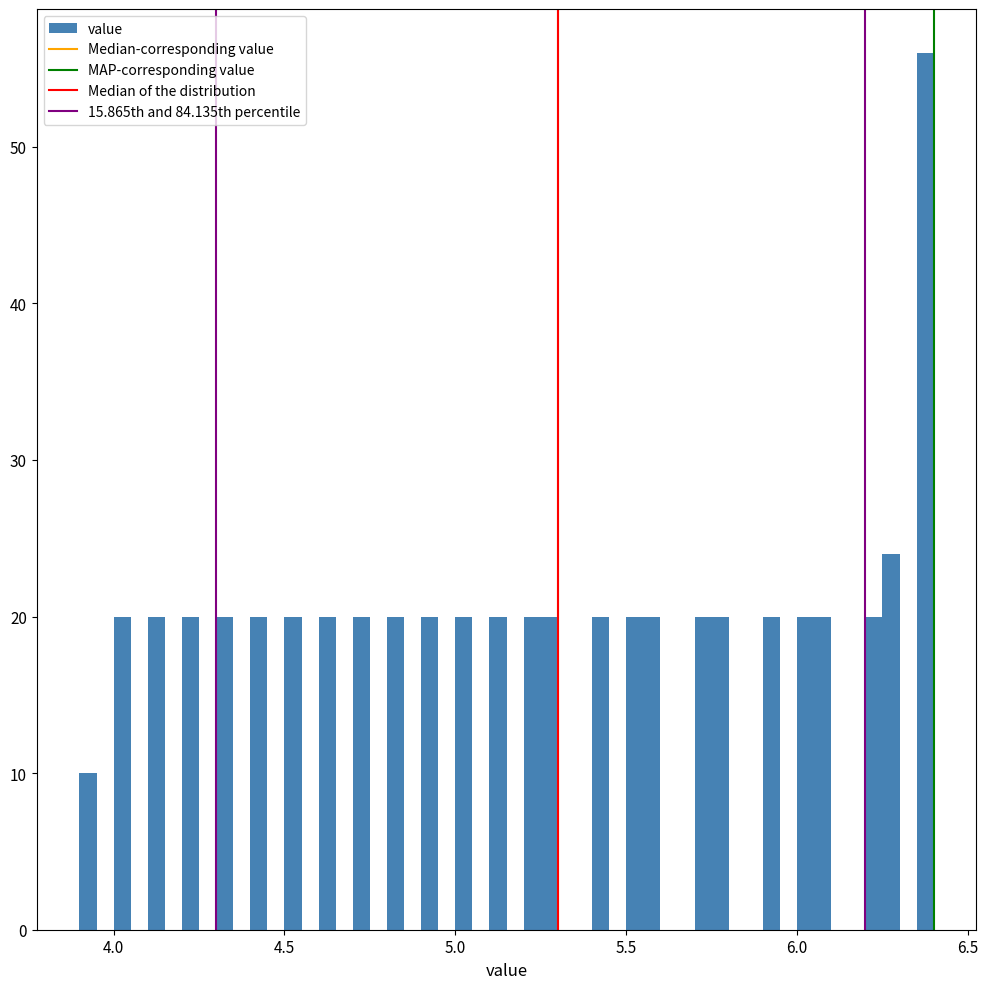

Read against the x-axis, roughly where is the centre of the tallest bar?

6.40